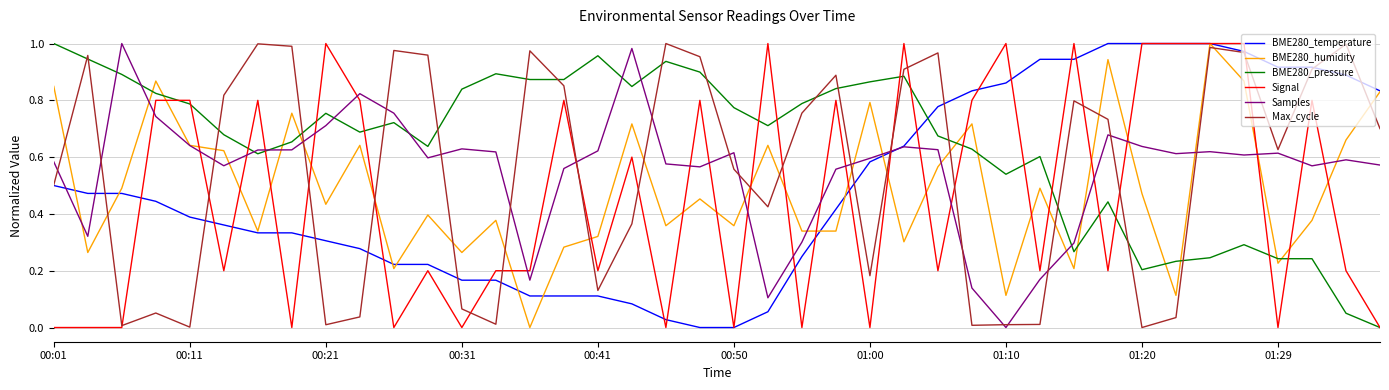

True or false: BME280_pressure and BME280_humidity intersect in this chart.

True